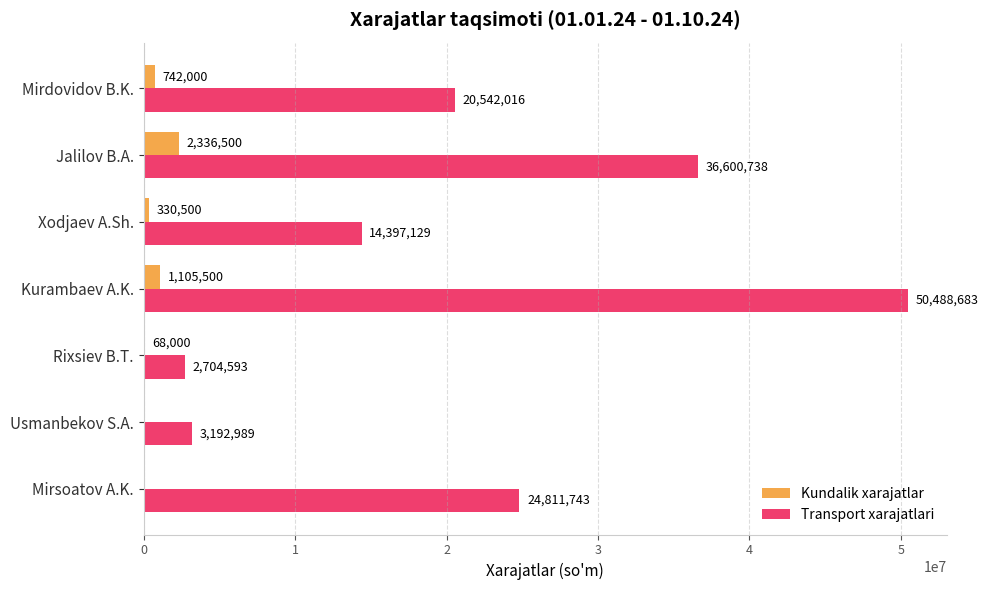

What is the sum of all Kundalik xarajatlar values?

4582500